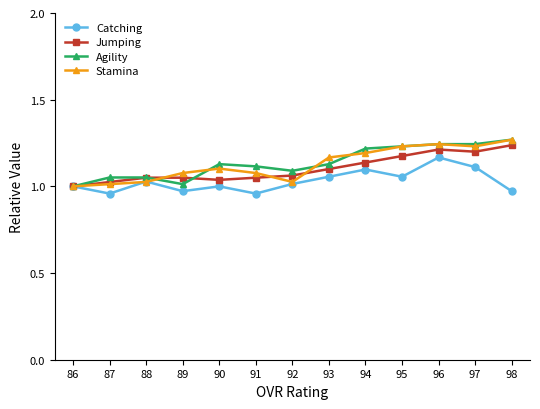

True or false: Catching has a value of 1.1 at 93.

True